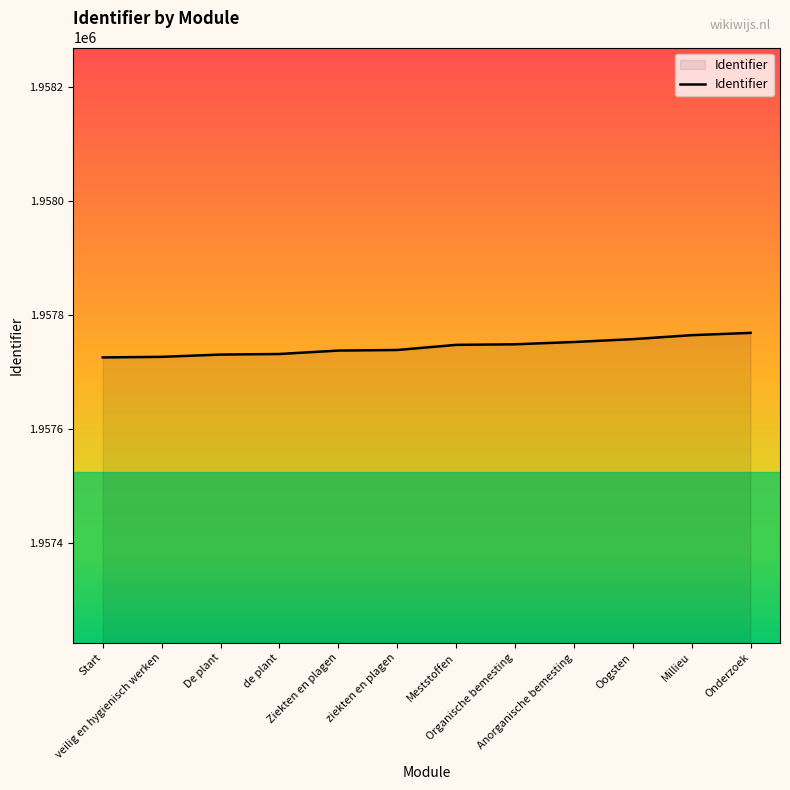

What is the change in value from Organische bemesting to Onderzoek?

+20